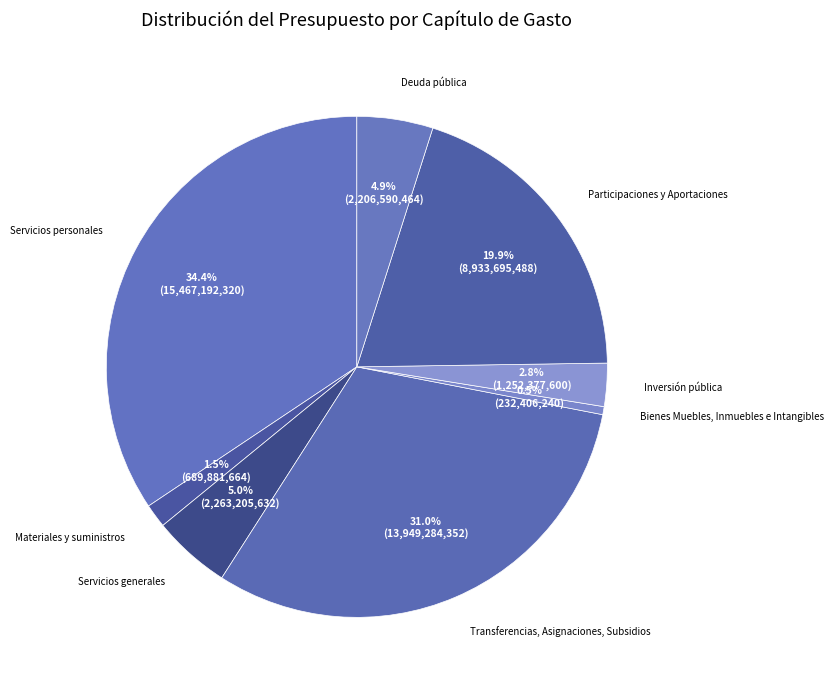

How many segments does this pie chart have?

8